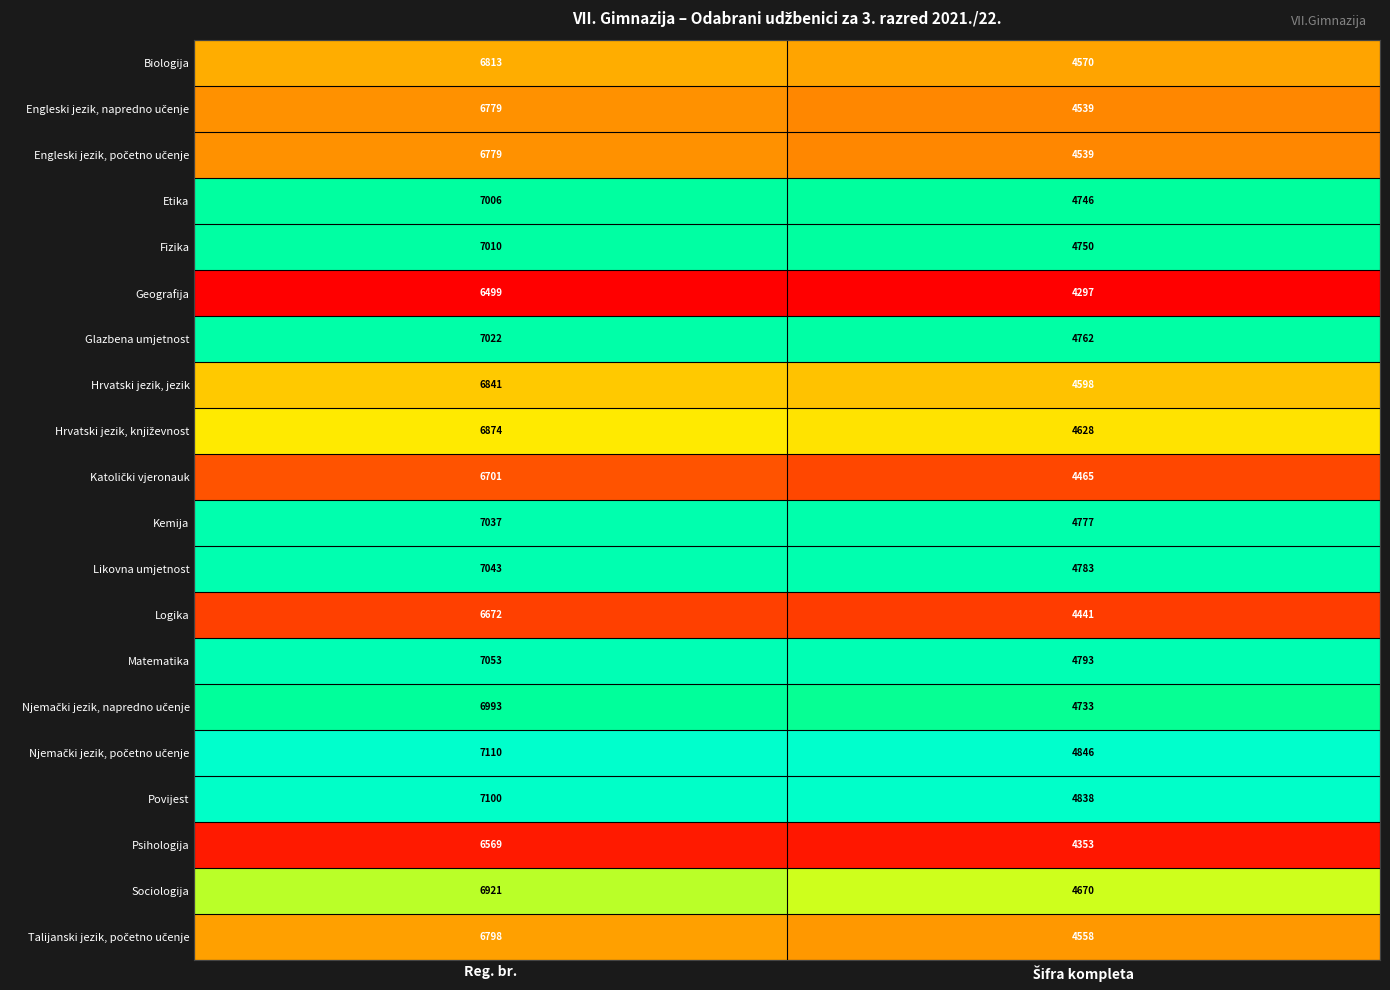

The value of Sociologija at Reg. br. is 10378. True or false?

False